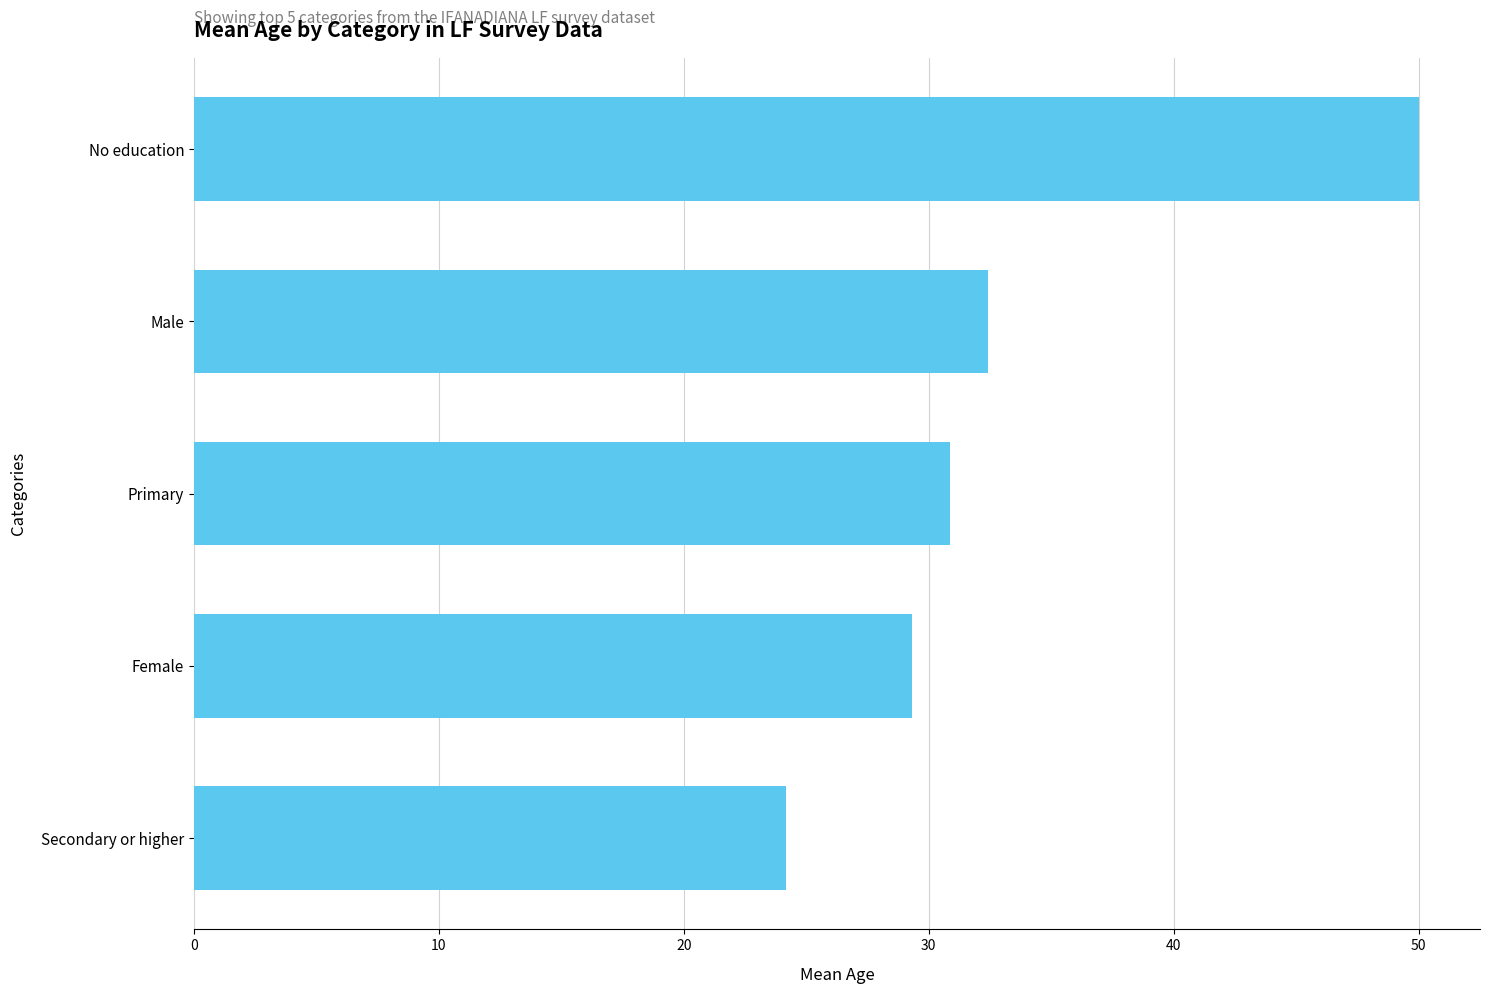

Count the number of data series in this chart.

1